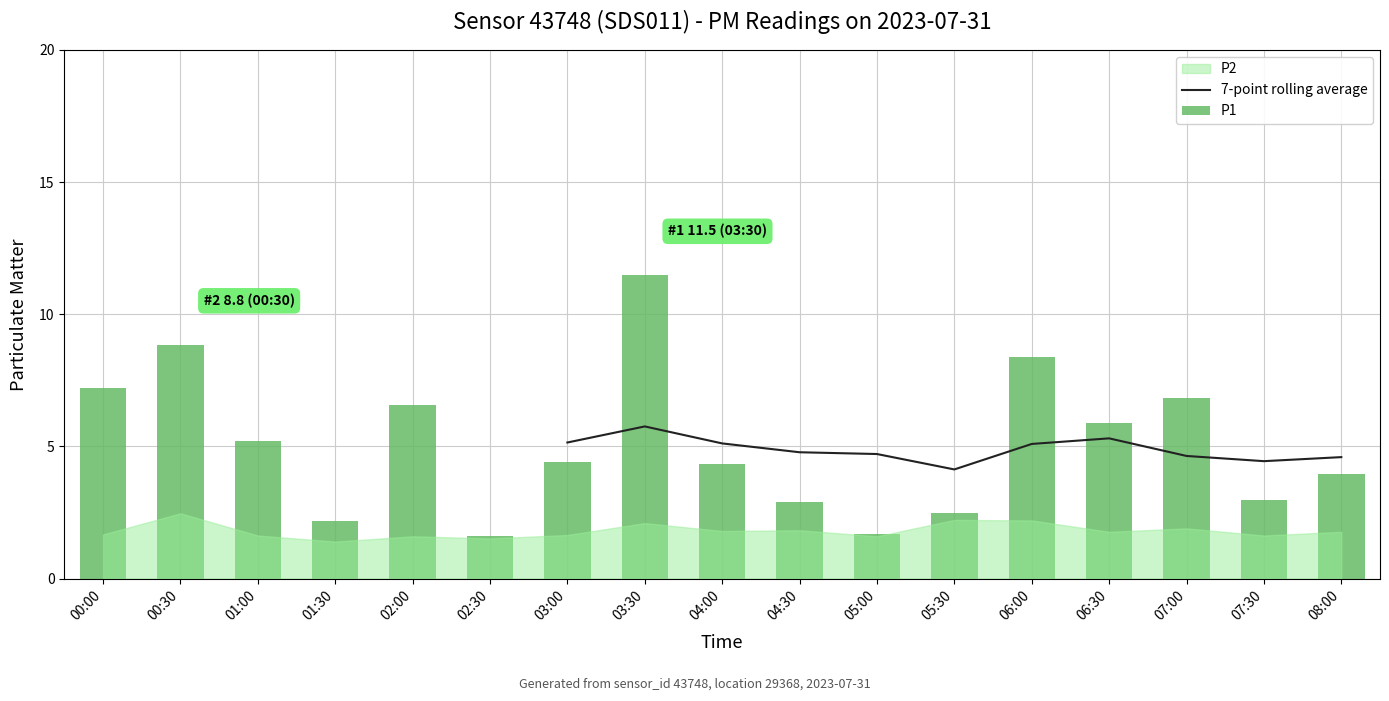

What is the sum of the P1 values at 08:00 and 06:30?

9.8